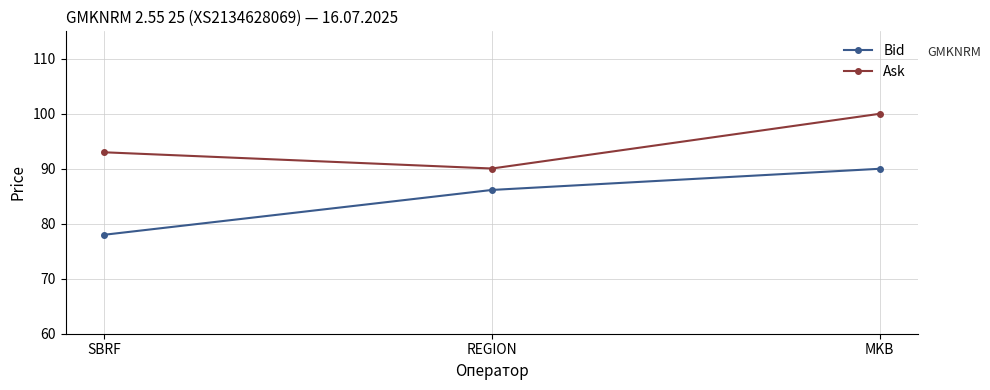

The value of Ask at REGION is 90.0. True or false?

True